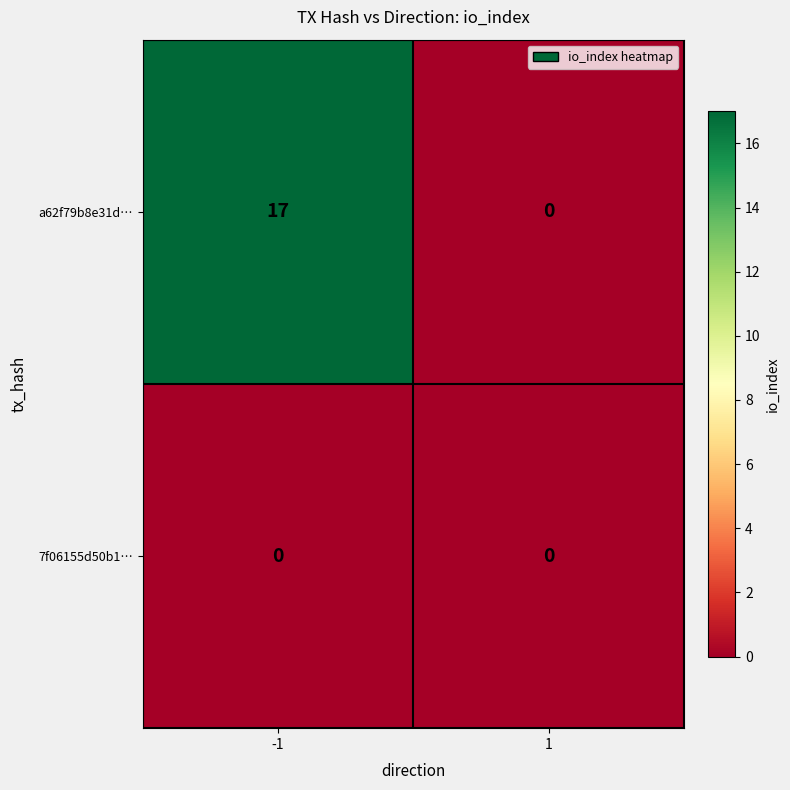

Which series changed the most between -1 and 1?

a62f79b8e31d…